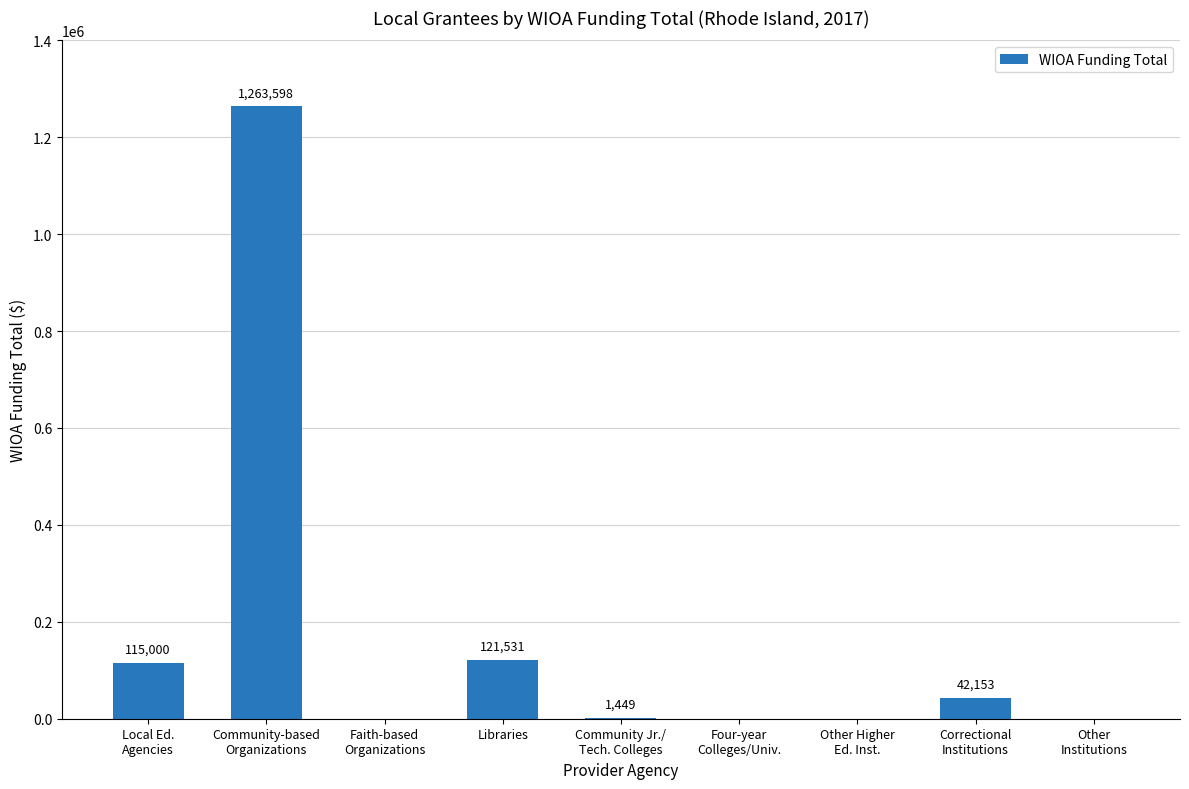

Reading right to left, list all the values displayed in this chart.

Other
Institutions=0	Correctional
Institutions=42153	Other Higher
Ed. Inst.=0	Four-year
Colleges/Univ.=0	Community Jr./
Tech. Colleges=1449	Libraries=121531	Faith-based
Organizations=0	Community-based
Organizations=1263598	Local Ed.
Agencies=115000